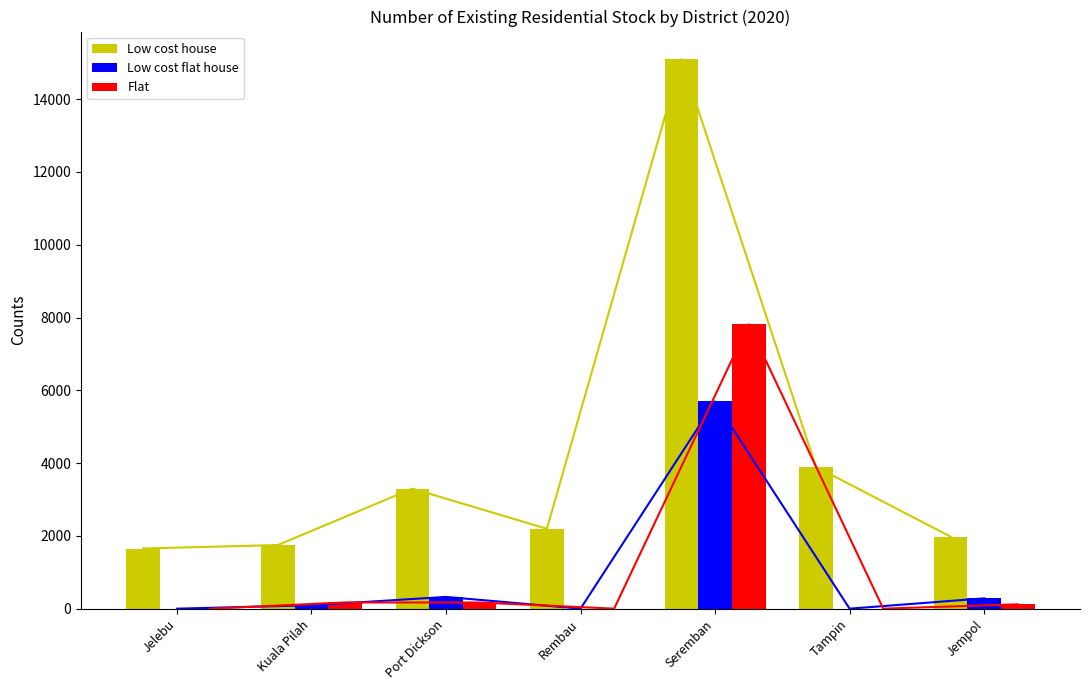

At how many categories does at least one series exceed 13496?

1